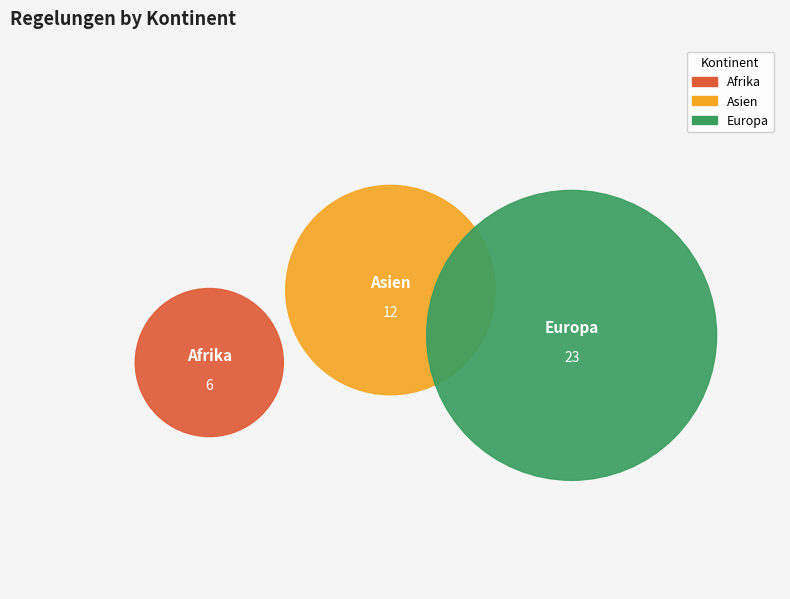

To the nearest percent, what percentage of the pie is Afrika?

15%